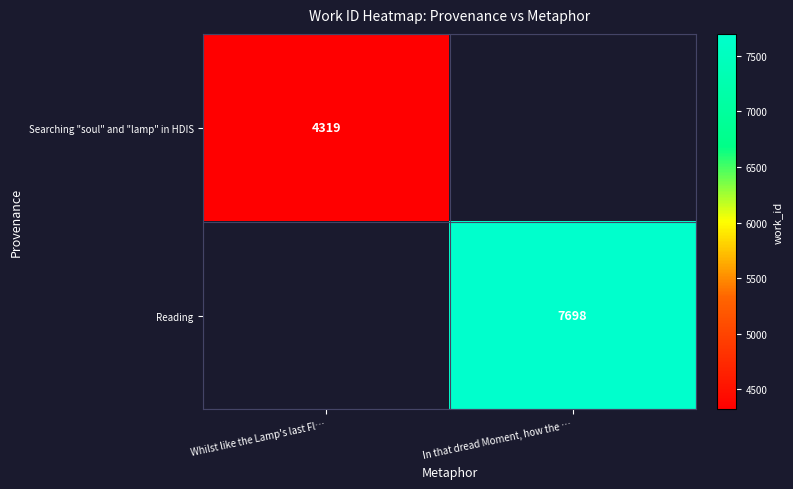

At which category does the chart reach its peak across all series?

In that dread Moment, how the …